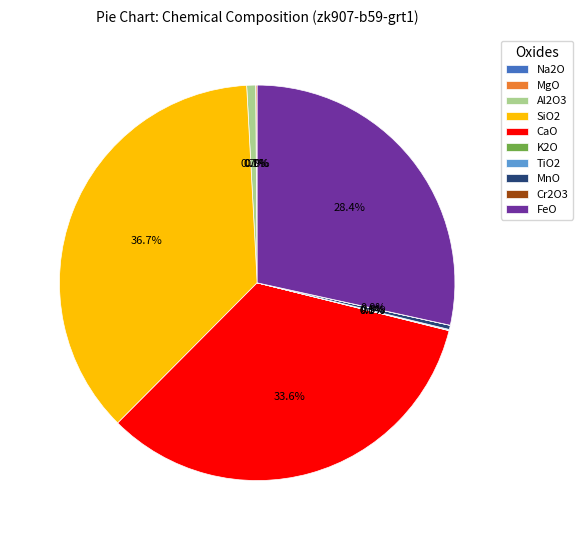

To the nearest percent, what portion does CaO represent?

34%